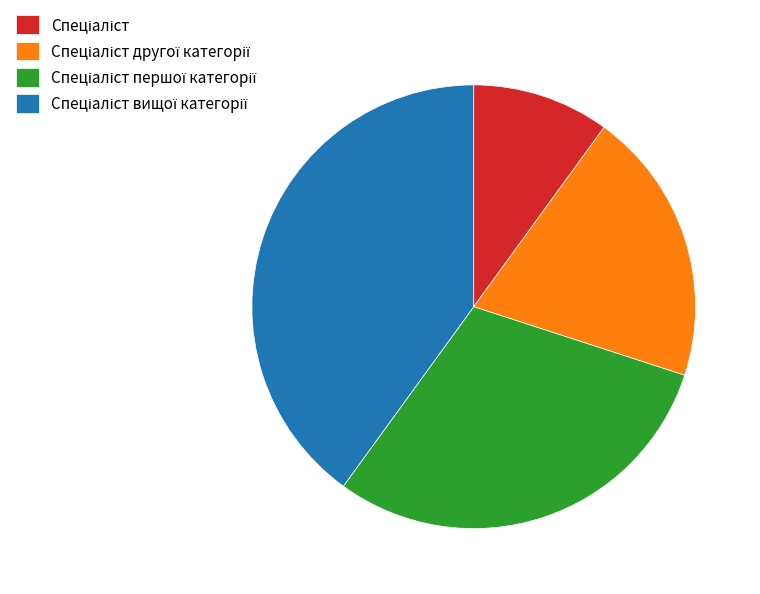

Does any single category account for the majority?

No